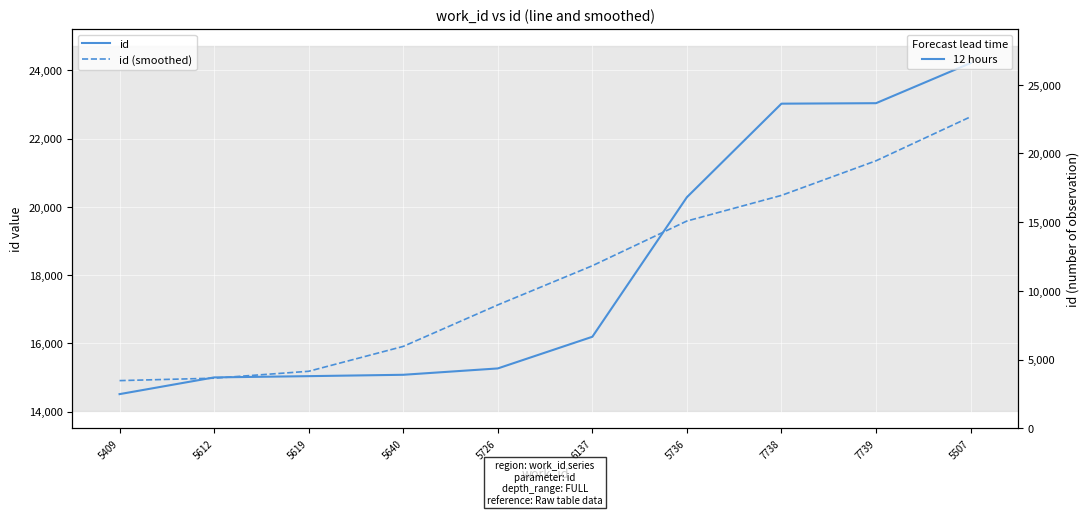

Is the value of id at 5726 greater than the value of id (smoothed) at 5726?

No